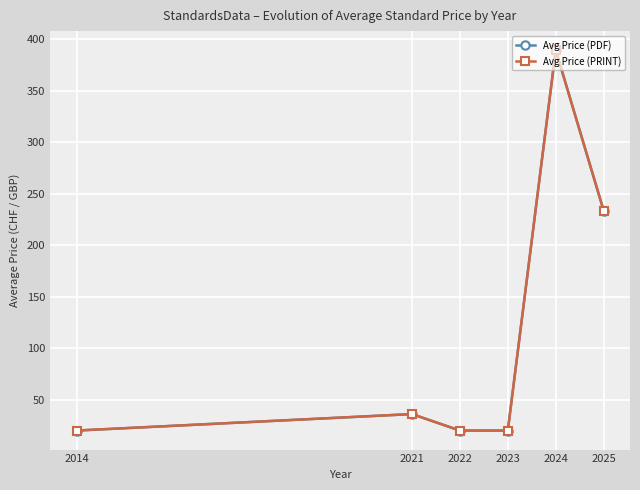

List the series in order of their peak value, highest first.

Avg Price (PDF), Avg Price (PRINT)